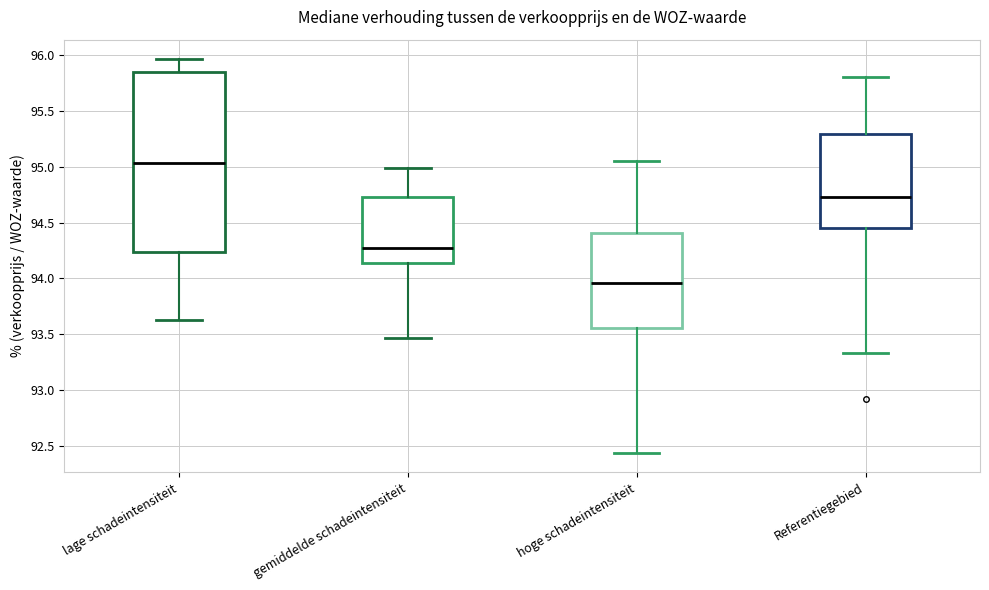

Reading left to right, read every box against the y-axis: the position of its median line, the range the box covers, and the ends of its whiskers. The values are not printed on the chart, so give them approximately, as read against the axis.

lage schadeintensiteit: median 95.05, box 94.25 to 95.85, whiskers 93.65 to 95.95
gemiddelde schadeintensiteit: median 94.25, box 94.15 to 94.75, whiskers 93.45 to 95.00
hoge schadeintensiteit: median 93.95, box 93.55 to 94.40, whiskers 92.45 to 95.05
Referentiegebied: median 94.75, box 94.45 to 95.30, whiskers 93.35 to 95.80